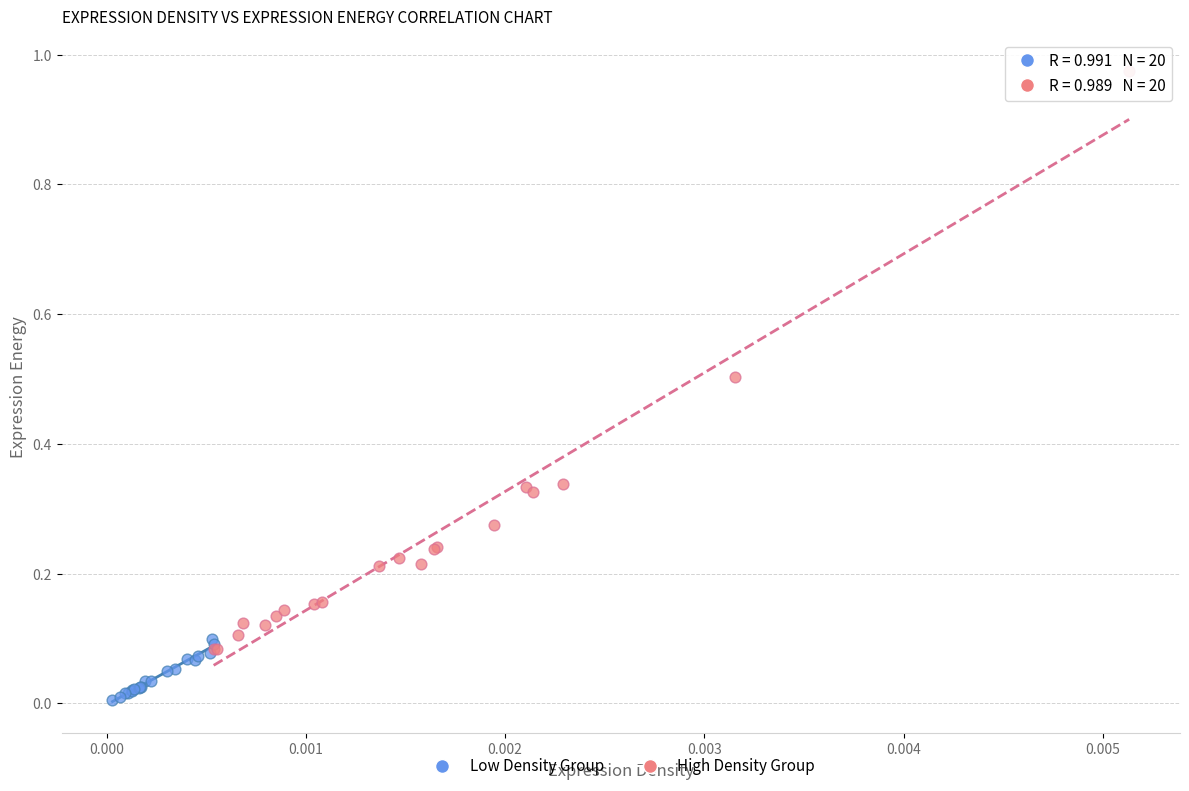

What are all the series names shown in the legend?

Low Density Group, High Density Group